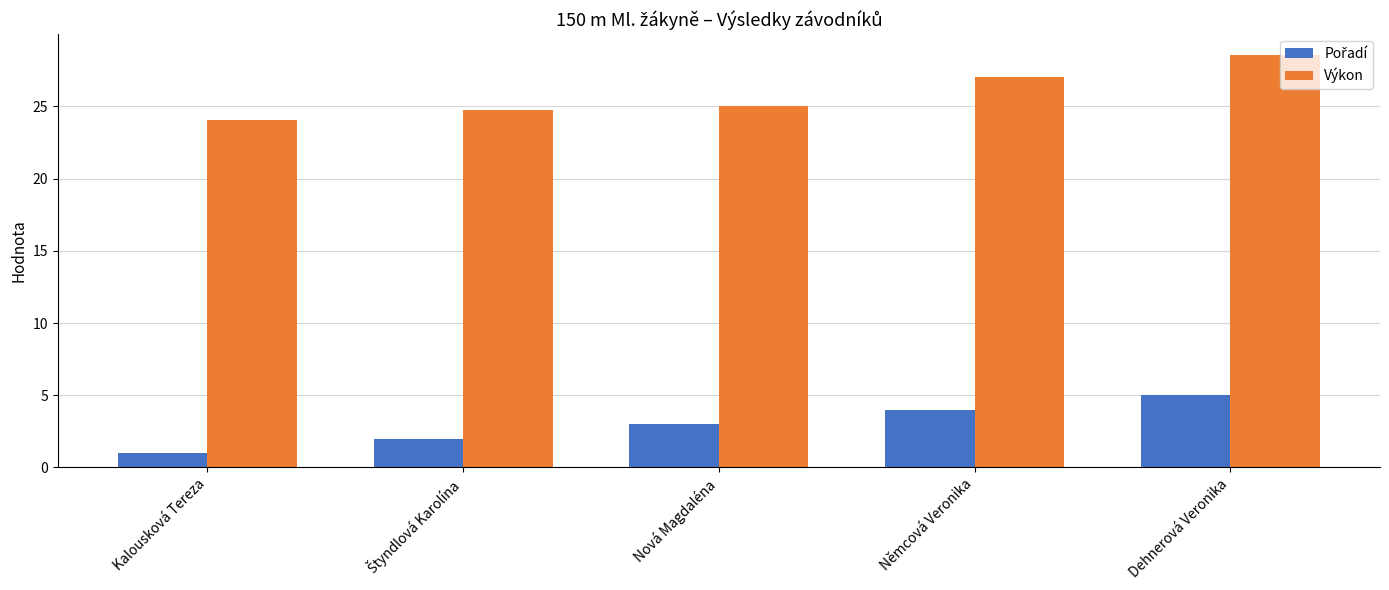

What is the difference between the Výkon values at Nová Magdaléna and Němcová Veronika?

2.0